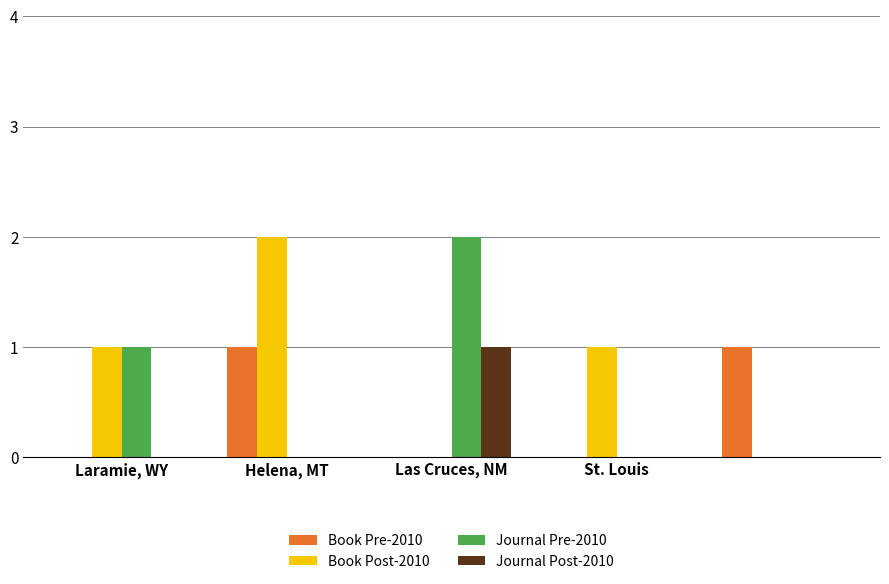

Which series has the largest total across all categories?

Book Post-2010